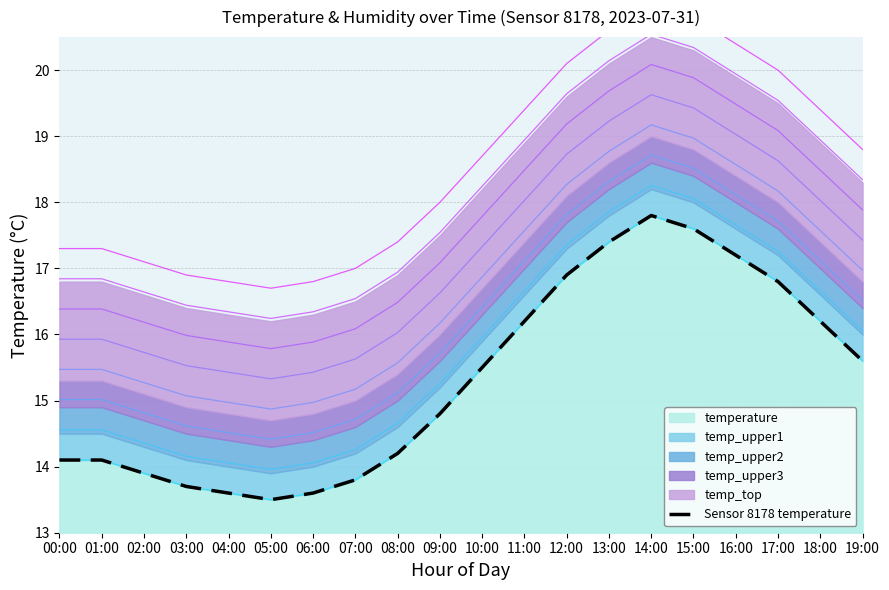

What is the label of the 1st point from the right?

19:00